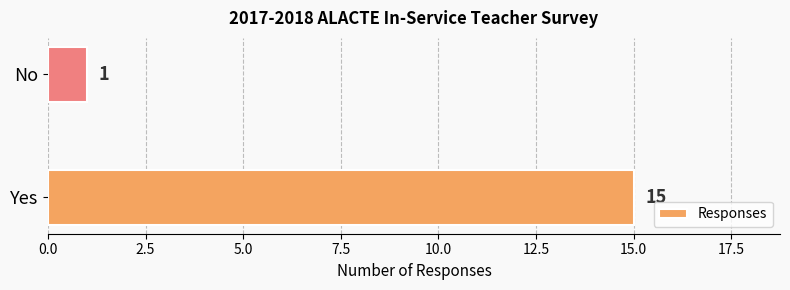

Approximately how many times larger is the value at Yes compared to No?

15.0